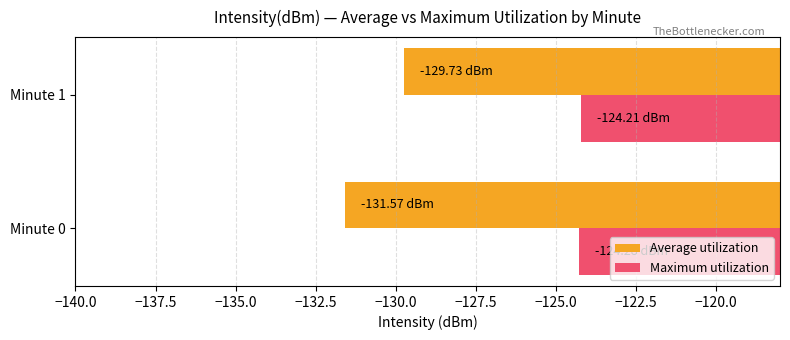

At how many categories does at least one series exceed -127?

2